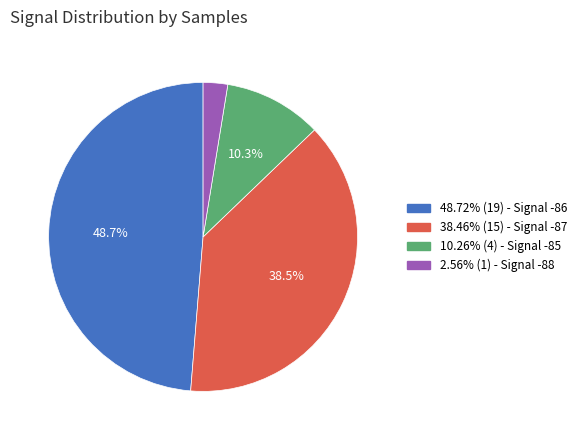

How many segments does this pie chart have?

4